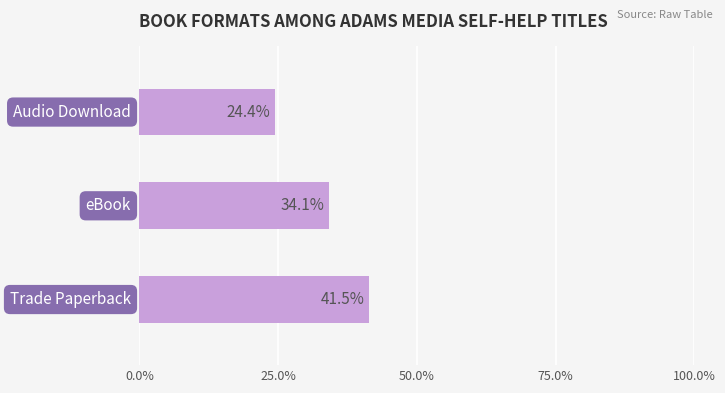

What is the difference between the maximum and minimum values?

17.1